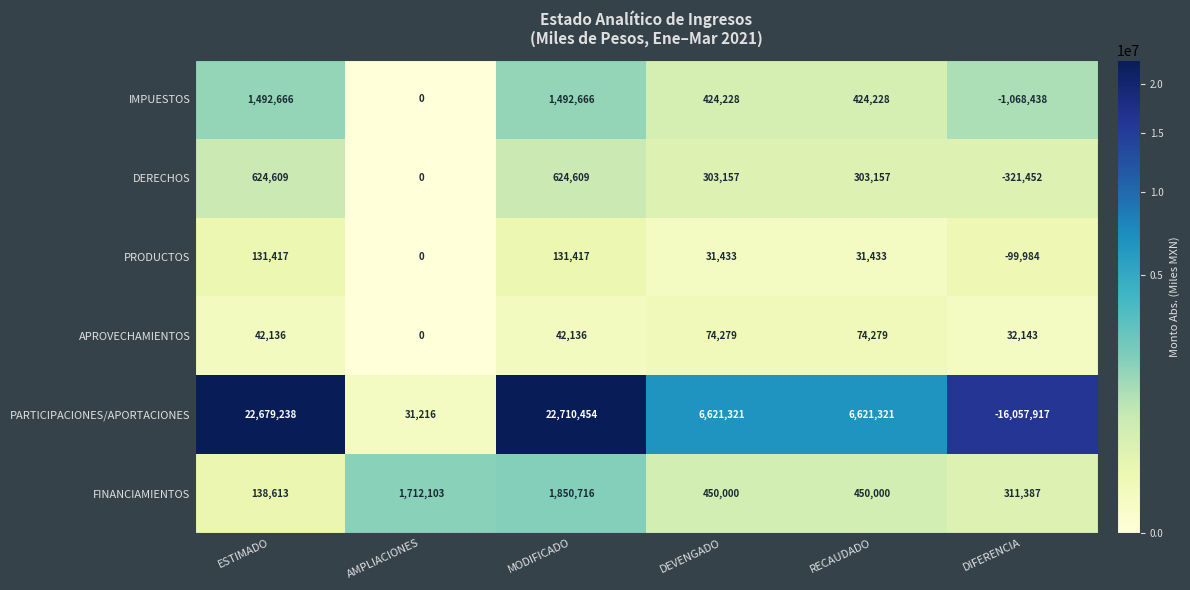

What is the total value across all series at DIFERENCIA?

-17204261